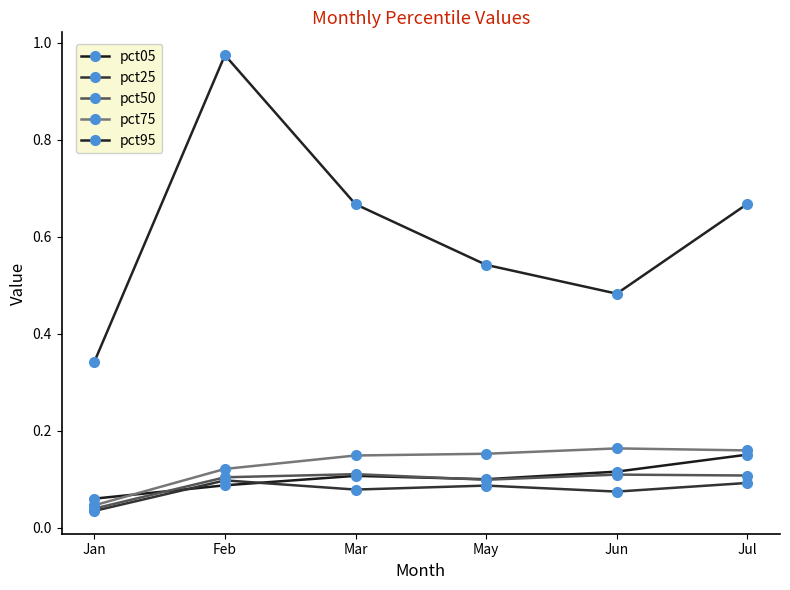

Reading left to right, extract all data points from this chart.

pct05: 0.1	0.1	0.1	0.1	0.1	0.2
pct25: 0.0	0.1	0.1	0.1	0.1	0.1
pct50: 0.0	0.1	0.1	0.1	0.1	0.1
pct75: 0.0	0.1	0.1	0.2	0.2	0.2
pct95: 0.3	1.0	0.7	0.5	0.5	0.7